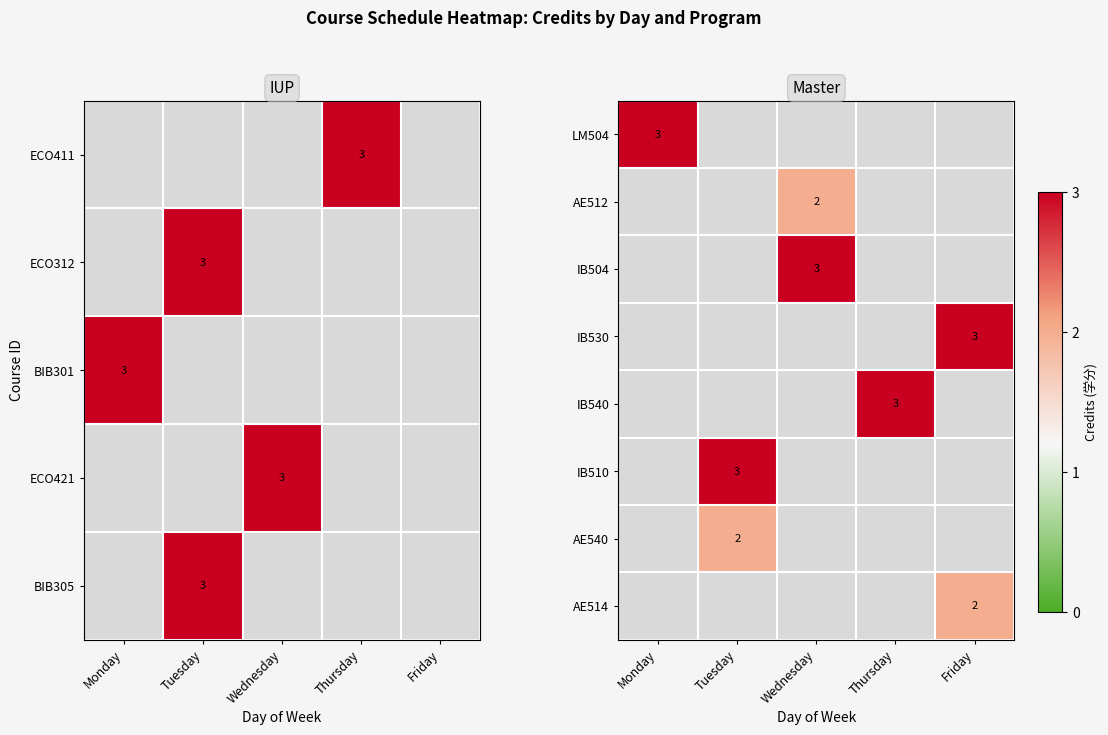

Which label corresponds to the smallest value in the chart?

Wednesday